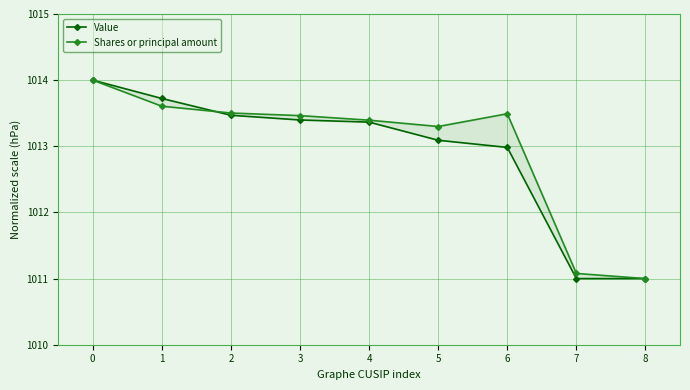

What is the sum of the Value values at 6 and 1?

2026.7